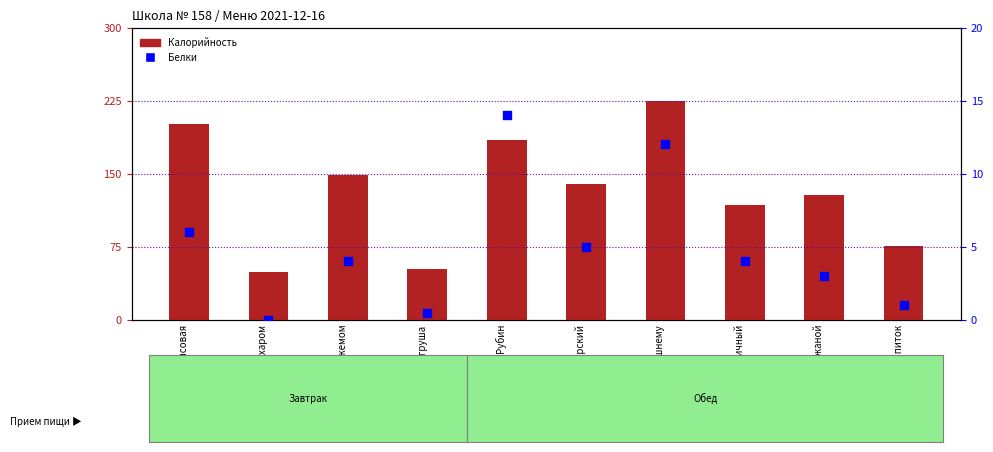

Is the value of Белки at Яблоко/груша greater than the value of Калорийность at Яблоко/груша?

No